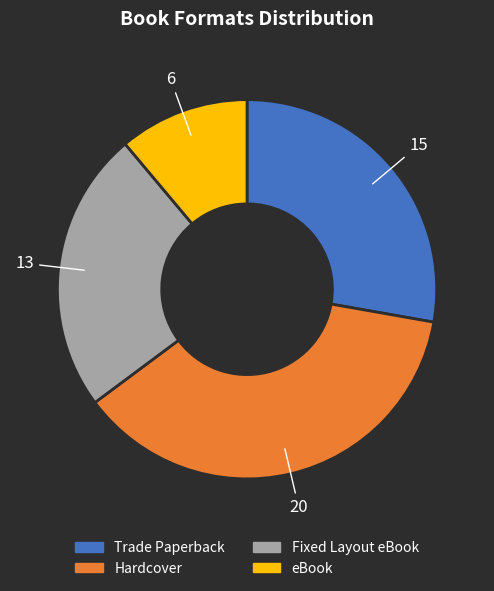

Does any single category account for the majority?

No